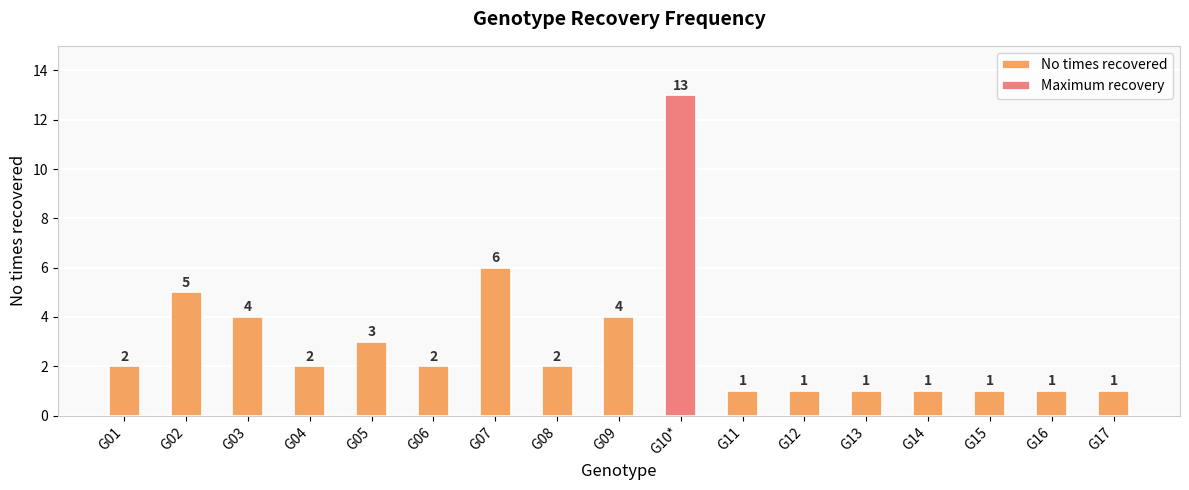

What is the difference between the maximum and minimum values?

12